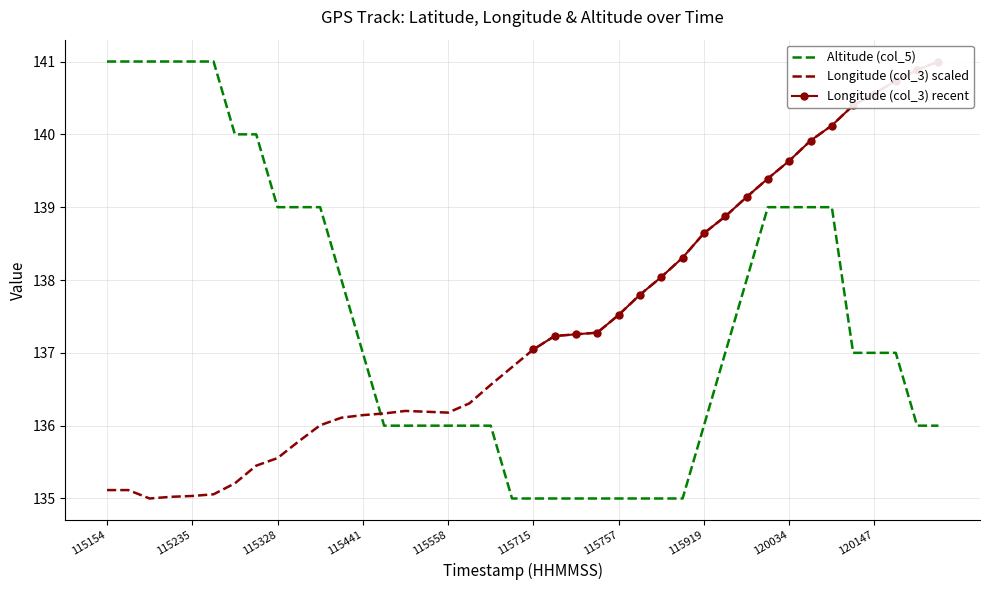

What is the minimum value for Altitude (col_5)?

135